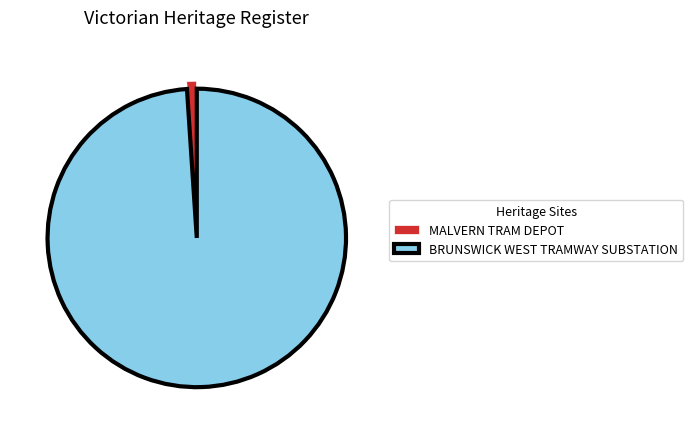

The BRUNSWICK WEST TRAMWAY SUBSTATION slice represents 99% of the pie. True or false?

True